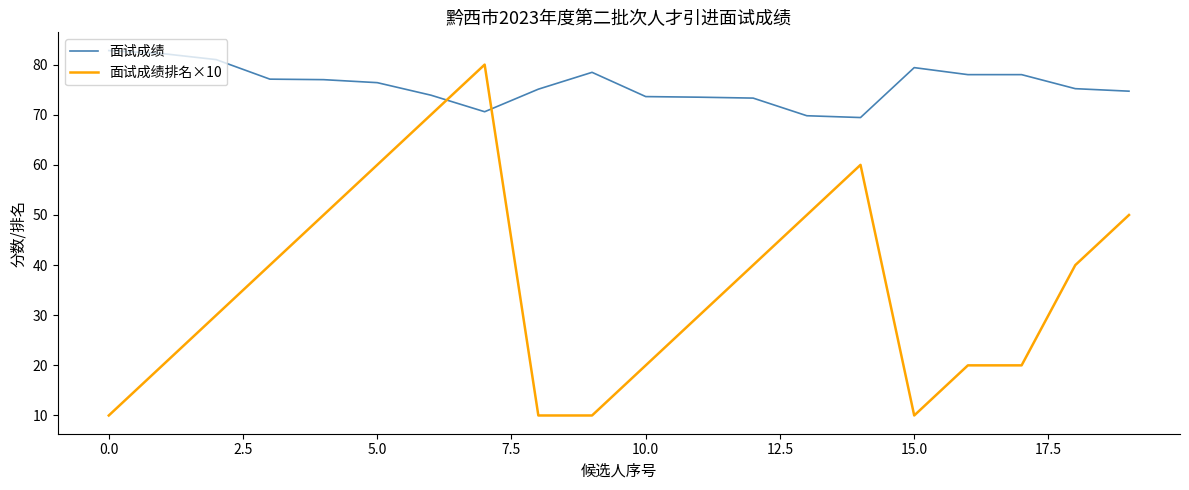

Which series has the widest spread of values?

面试成绩排名×10